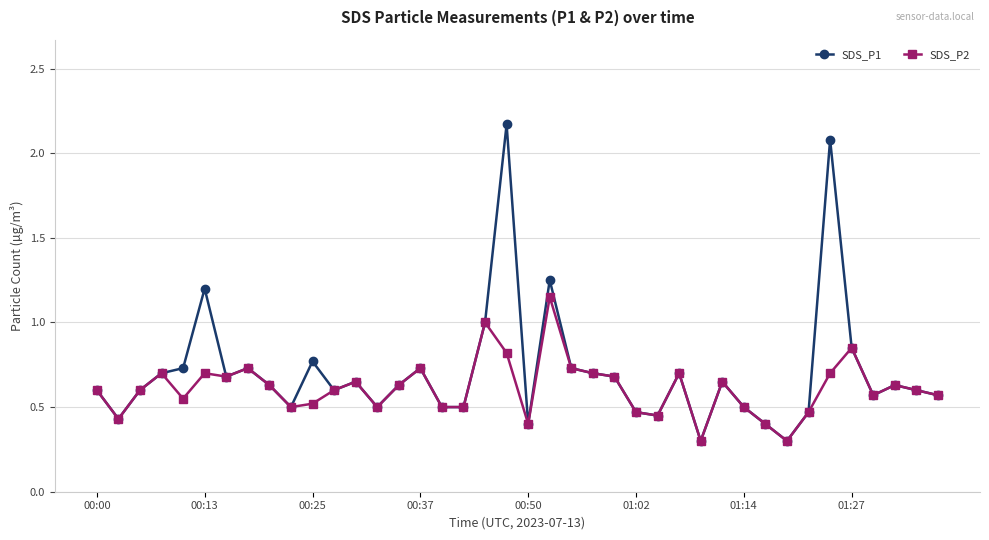

Which series has the widest spread of values?

SDS_P1